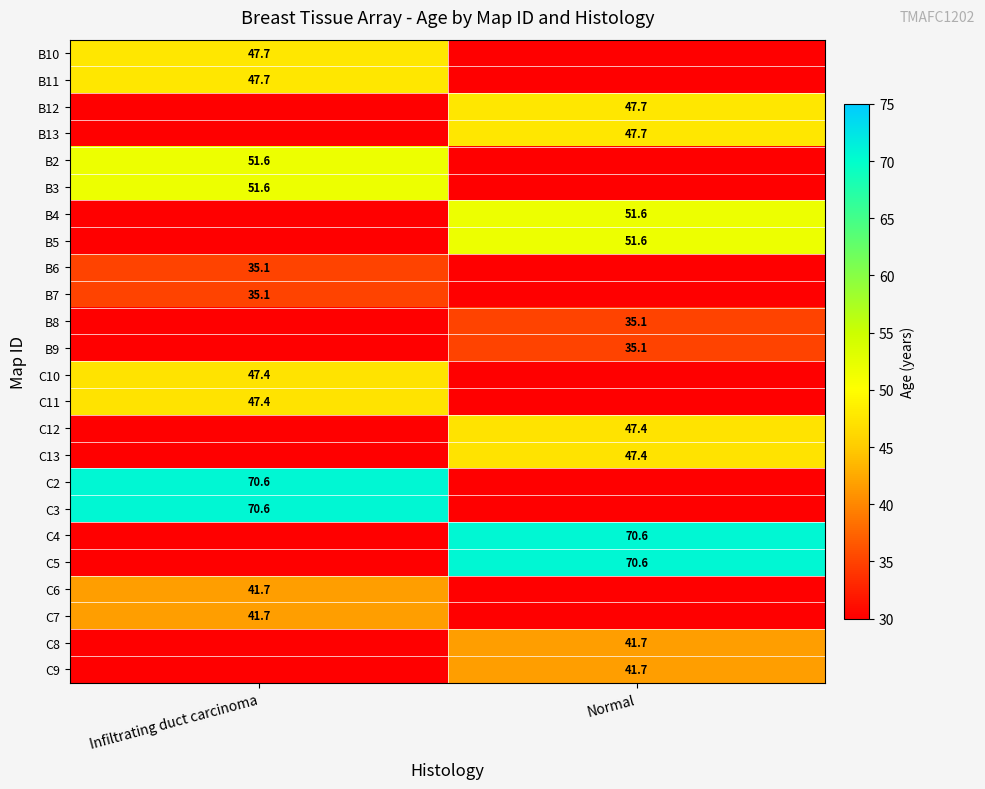

How many distinct data groups are displayed?

24